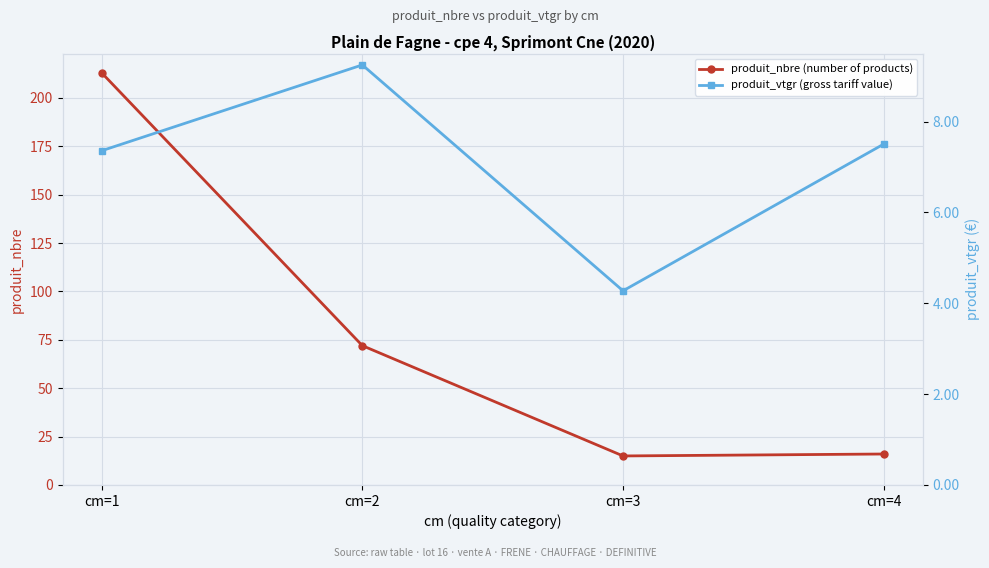

What is the difference between the maximum and minimum values in the produit_vtgr (gross tariff value) series?

5.0